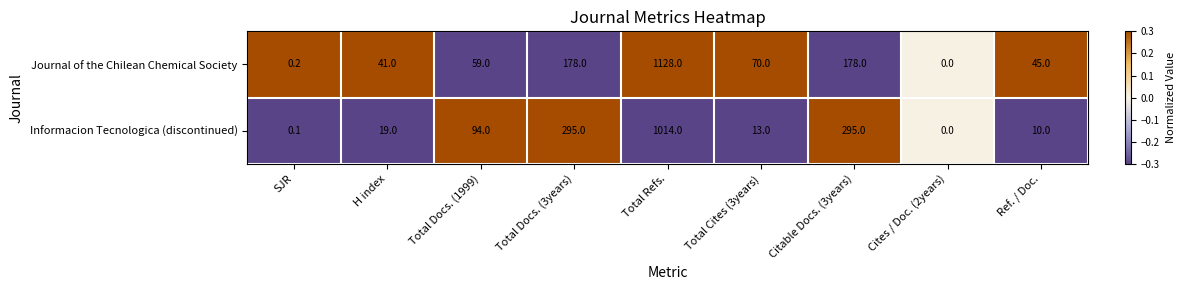

Reading right to left, extract all data points from this chart.

Journal of the Chilean Chemical Society: 45.0	0.0	178.0	70.0	1128.0	178.0	59.0	41.0	0.2
Informacion Tecnologica (discontinued): 10.0	0.0	295.0	13.0	1014.0	295.0	94.0	19.0	0.1